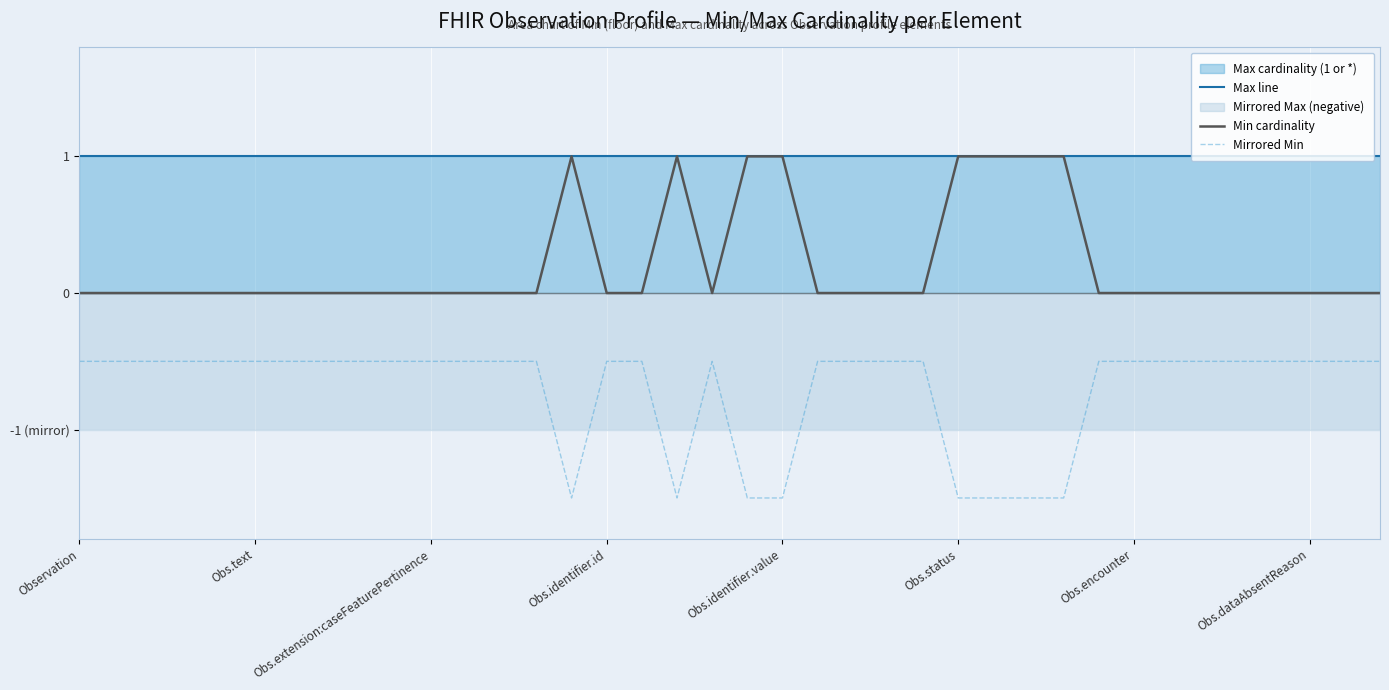

Which series has the largest range (max minus min)?

Min cardinality